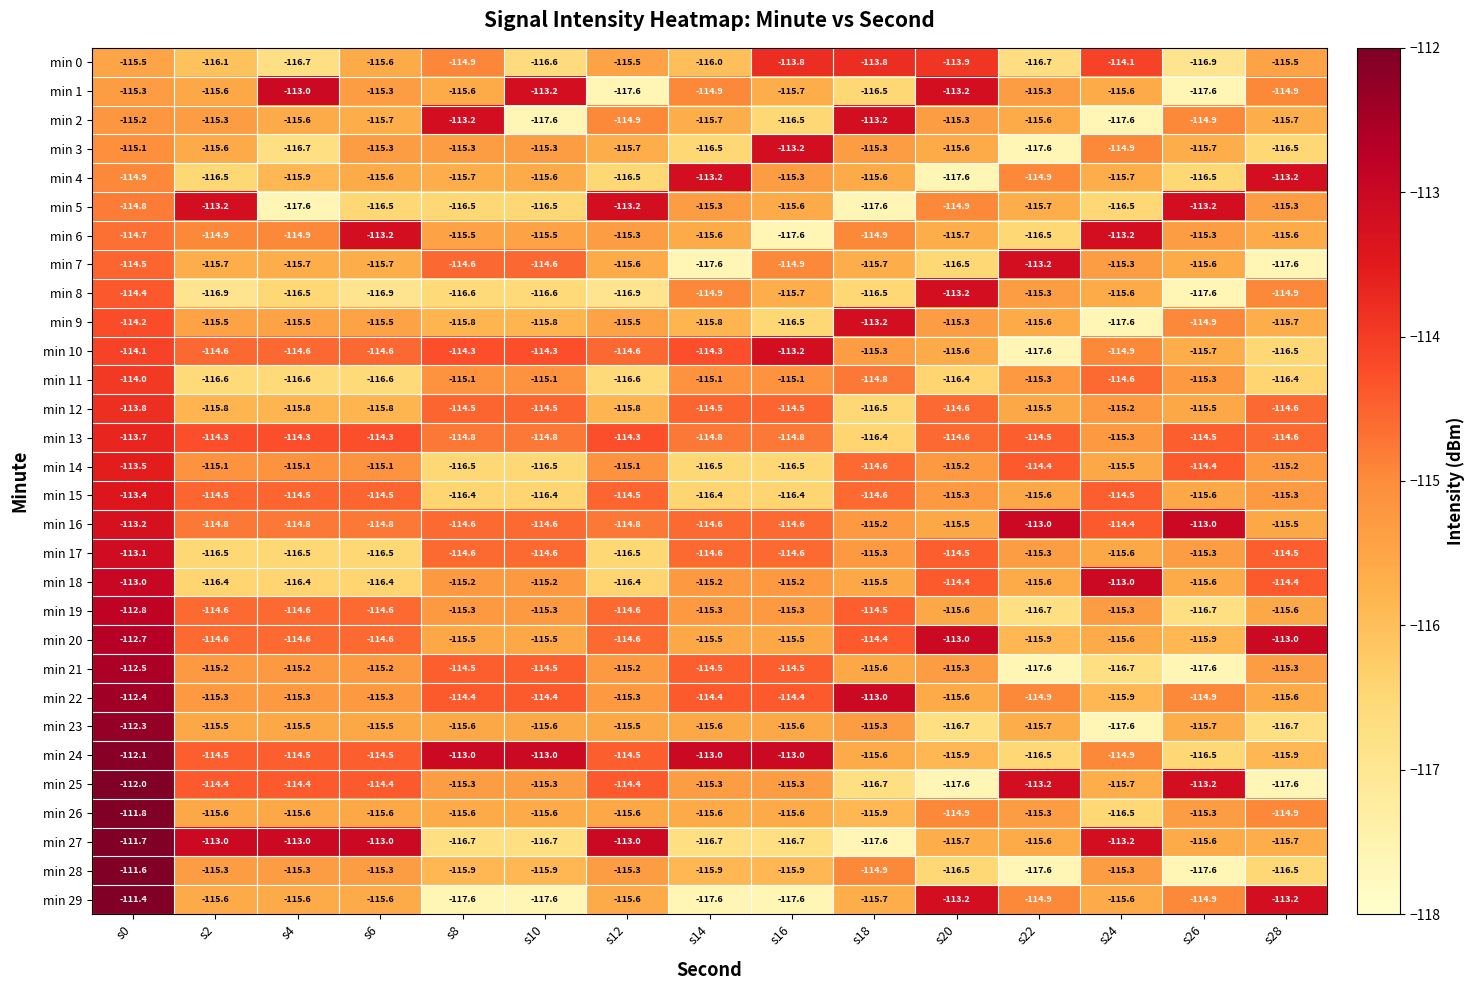

Which series changed the most between s16 and s24?

min 6